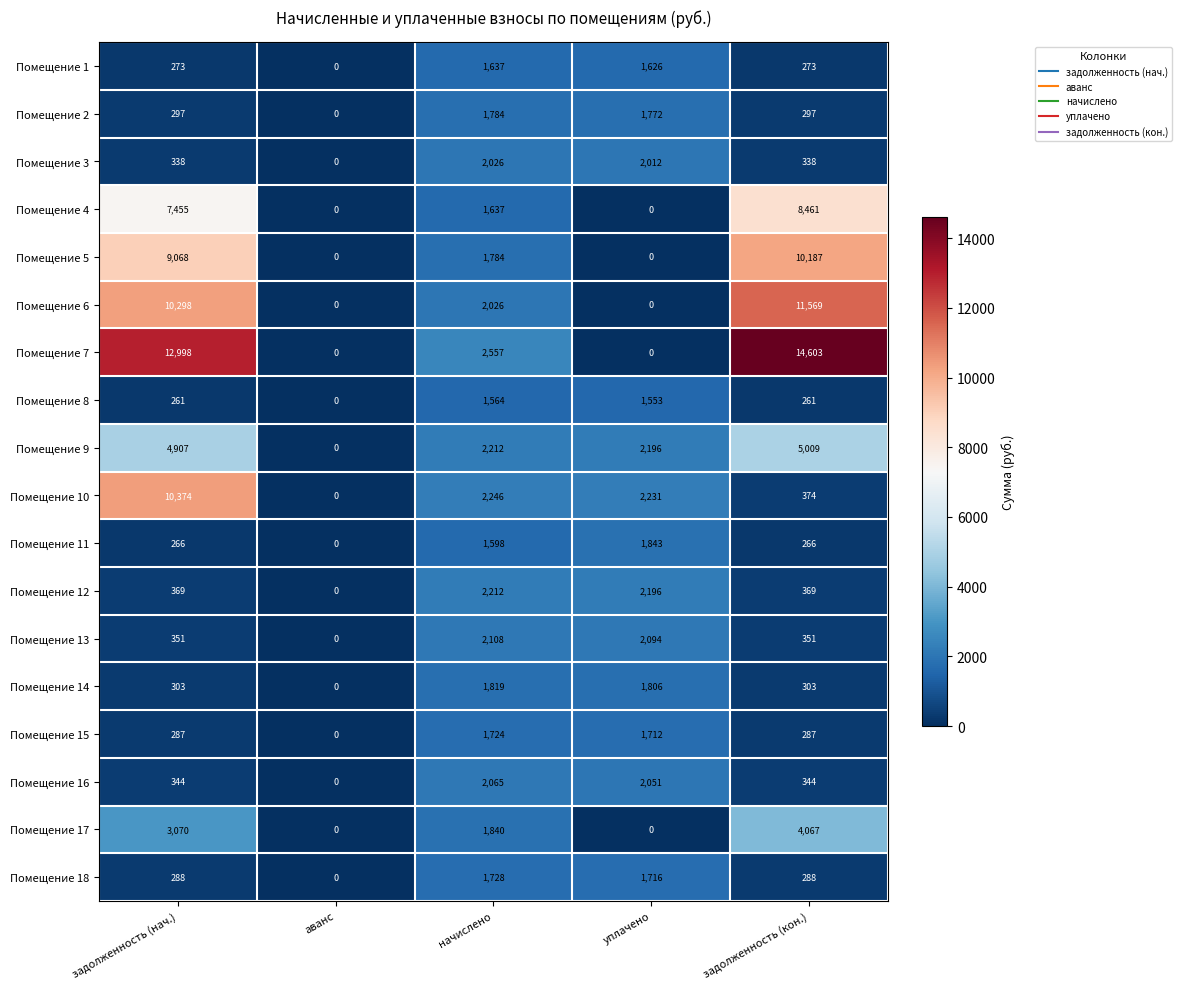

What is the difference between the highest and lowest values at задолженность (нач.)?

12737